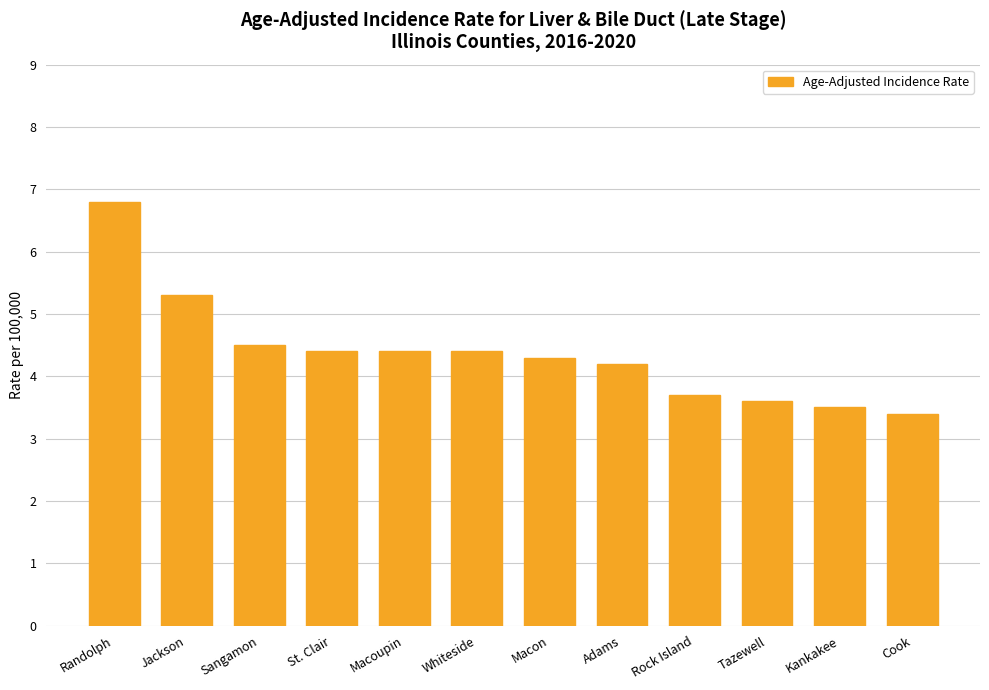

How many data points are less than 4?

4